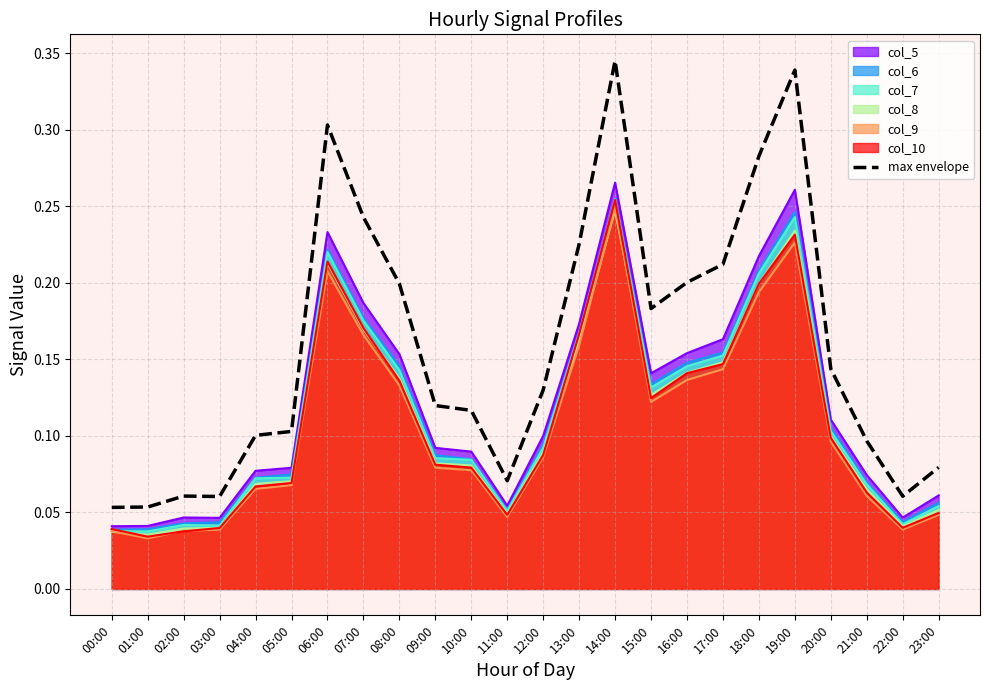

What is the sum of the values at 18:00 and 07:00?

0.5